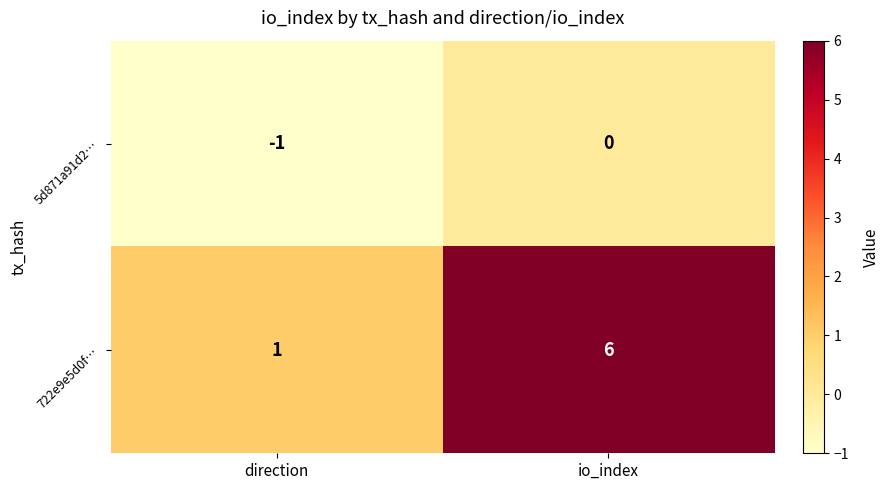

Where is 722e9e5d0f… nearest to the value 3?

direction